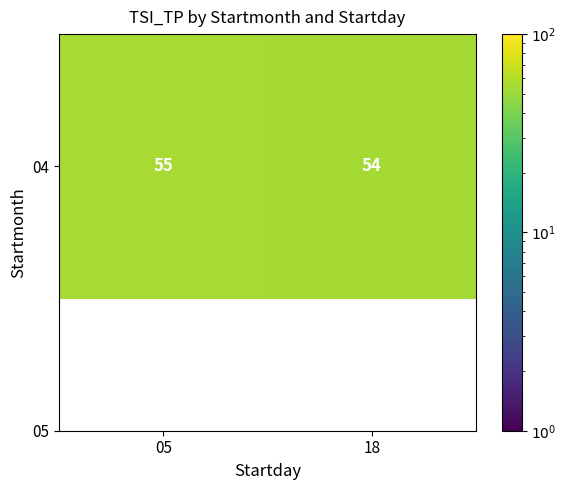

Which has a higher value, 05 or 18?

05